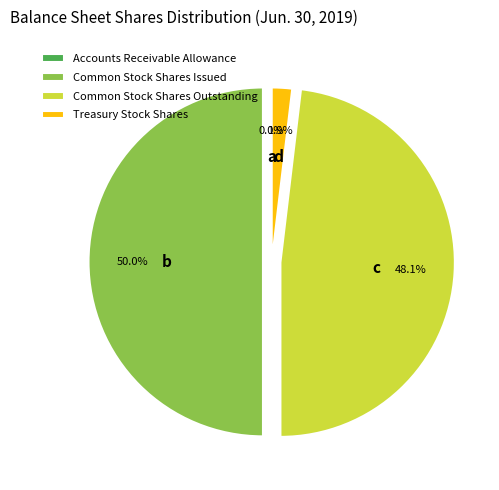

Between Treasury Stock Shares and Common Stock Shares Outstanding, which is larger?

Common Stock Shares Outstanding